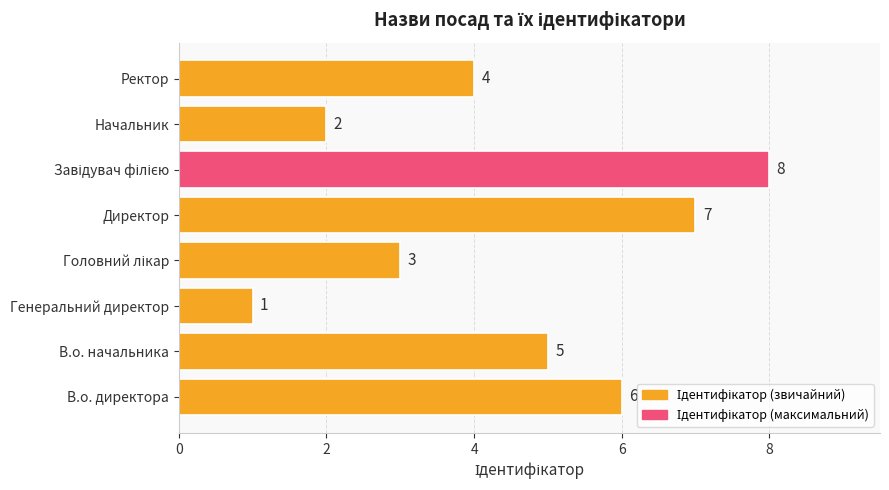

Where is the data nearest to the value 4?

Ректор